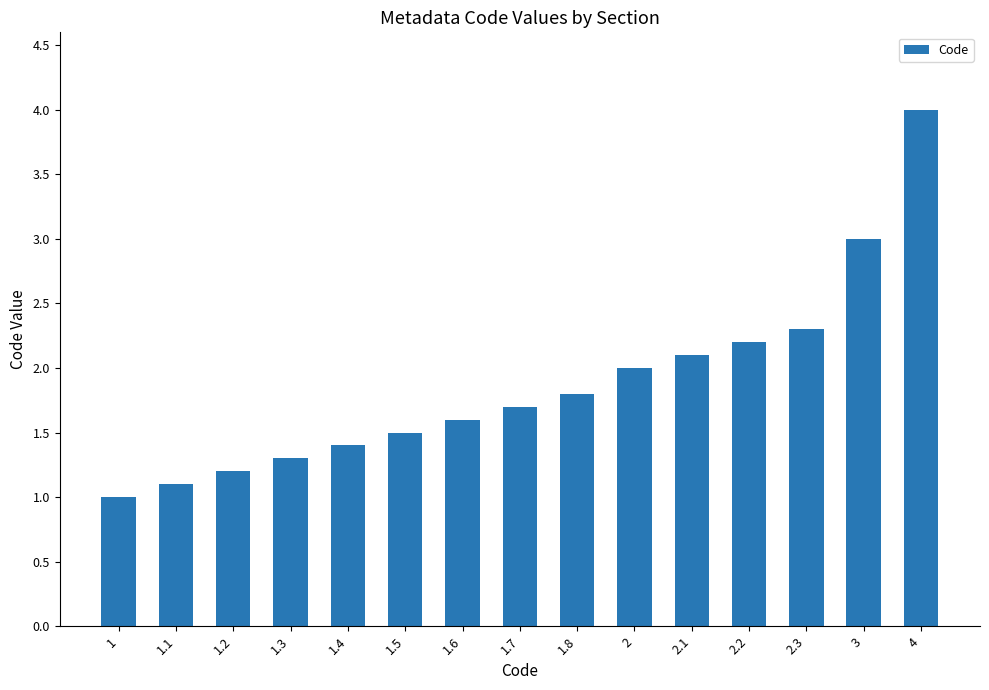

The value at 1.8 is 1.8. True or false?

True